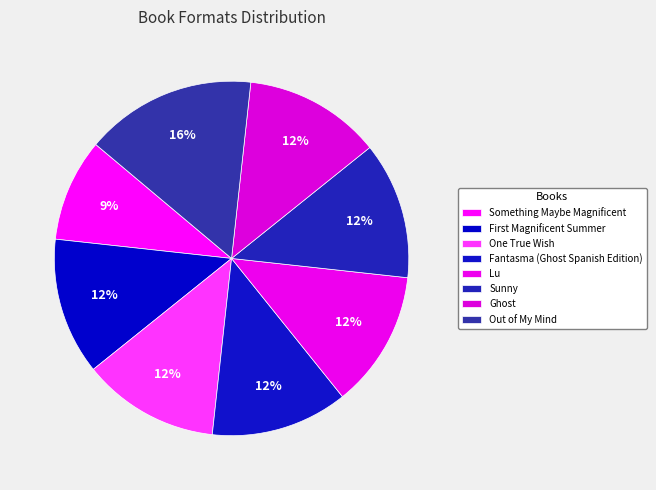

Combined, what portion of the pie is Ghost and Out of My Mind?

28.1%